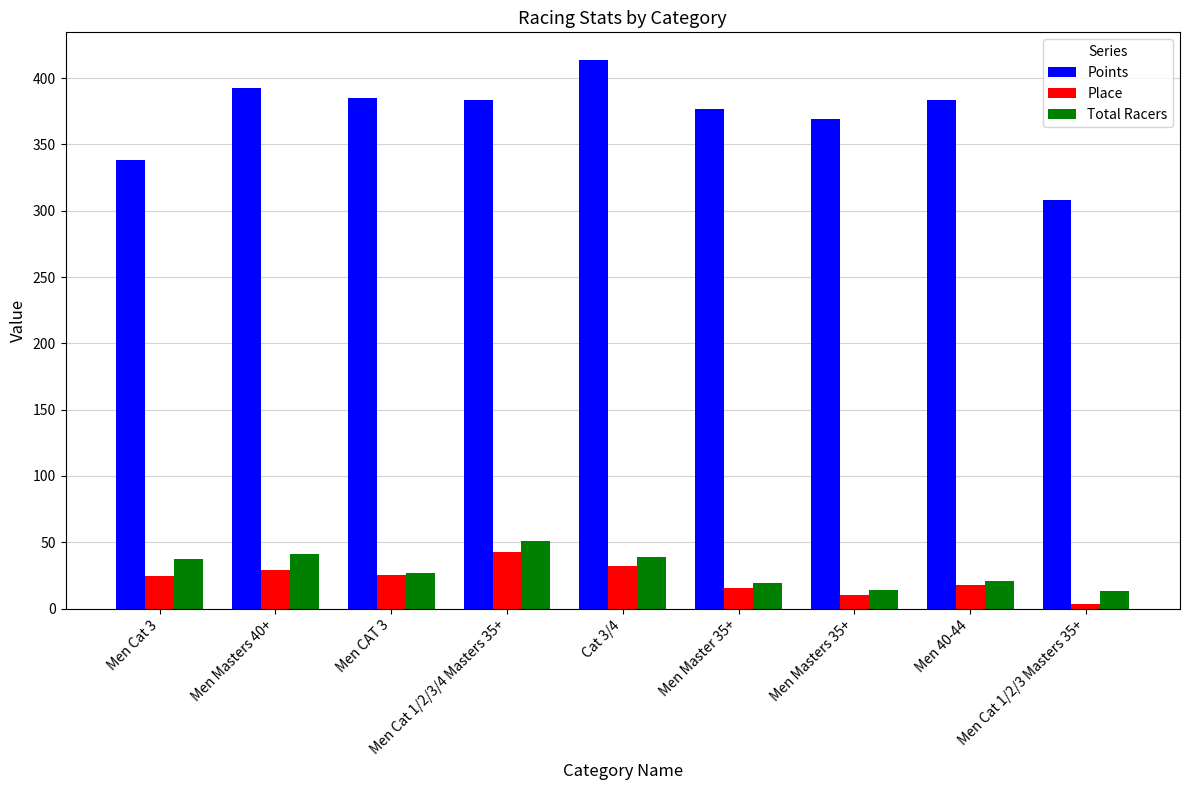

What is the difference between the maximum and minimum values in the Total Racers series?

37.5